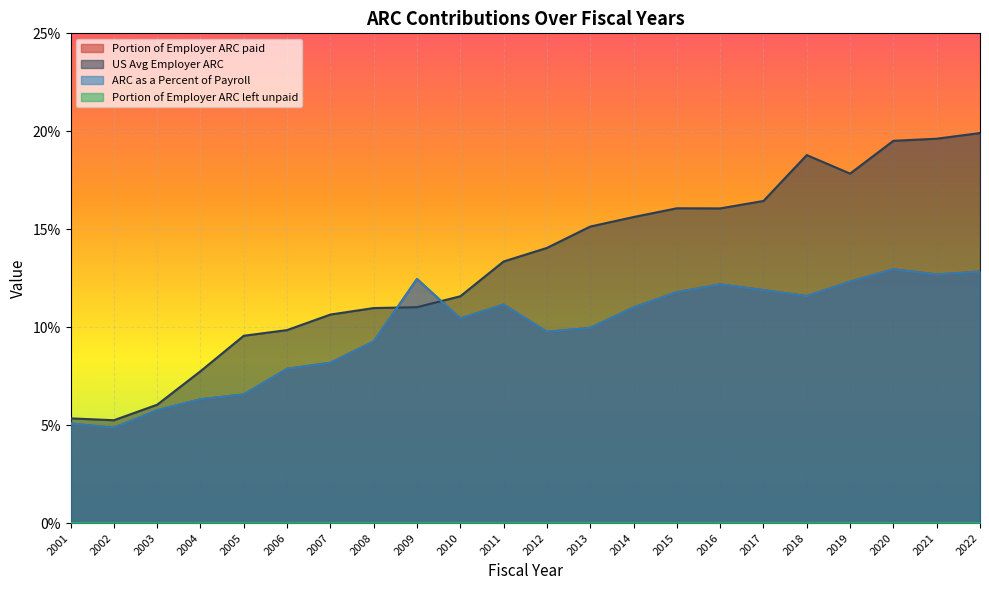

Is the value of Portion of Employer ARC paid at 2001 greater than the value of US Avg Employer ARC at 2010?

No